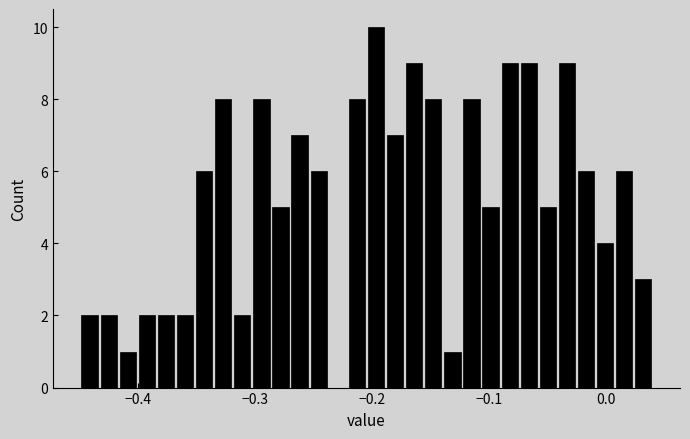

Read against the x-axis, roughly where is the centre of the tallest bar?

-0.20